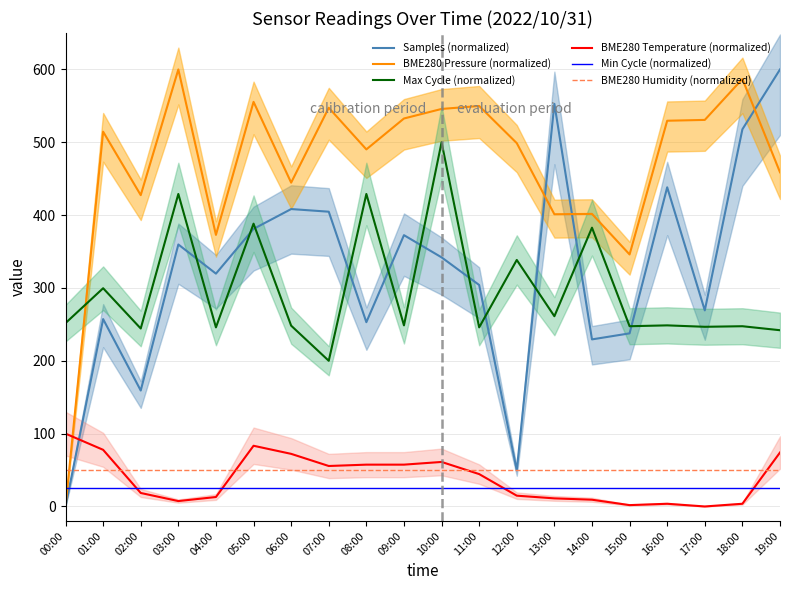

At which label does BME280 Temperature (normalized) reach its peak?

00:00